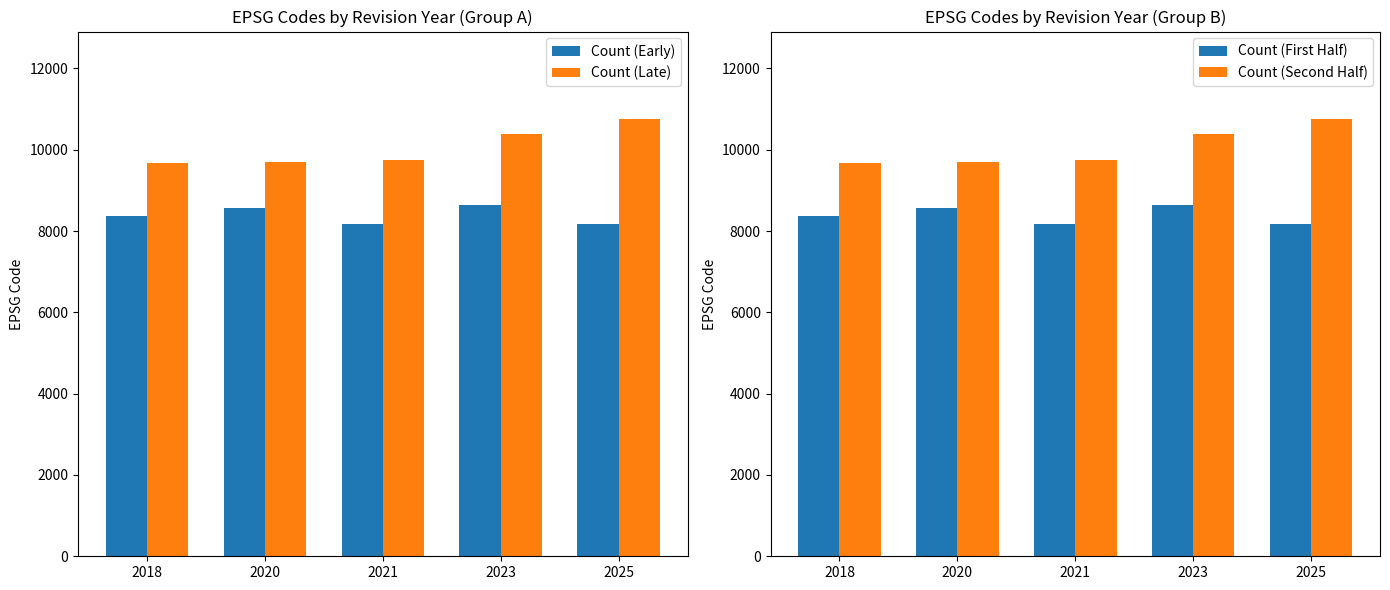

The value of Count (Early) at 2020 is 8571. True or false?

True